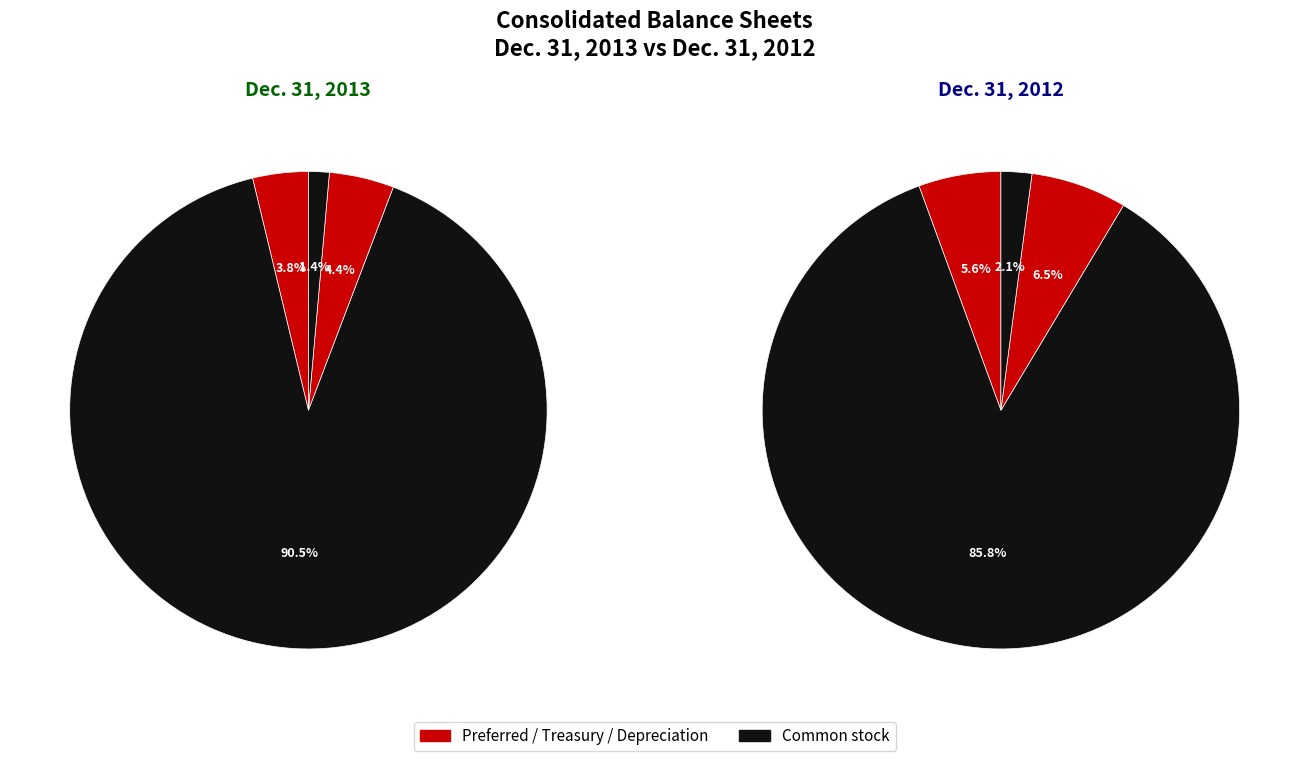

The Treasury Stock, shares slice represents 1% of the pie. True or false?

True